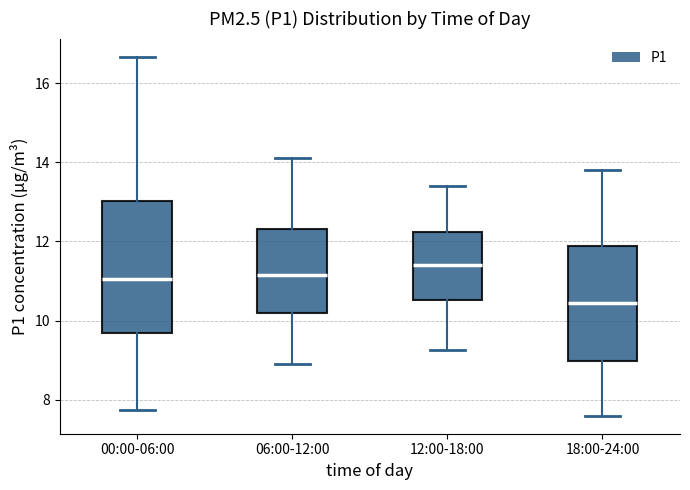

Reading left to right, transcribe this box plot: for each box, give where its median line is, the range the box spans, and where its two whiskers end, as read against the y-axis. The values are not printed on the chart, so give them approximately, as read against the axis.

00:00-06:00: median 11.0, box 9.8 to 13.0, whiskers 7.8 to 16.6
06:00-12:00: median 11.2, box 10.2 to 12.4, whiskers 9.0 to 14.2
12:00-18:00: median 11.4, box 10.6 to 12.2, whiskers 9.2 to 13.4
18:00-24:00: median 10.4, box 9.0 to 11.8, whiskers 7.6 to 13.8